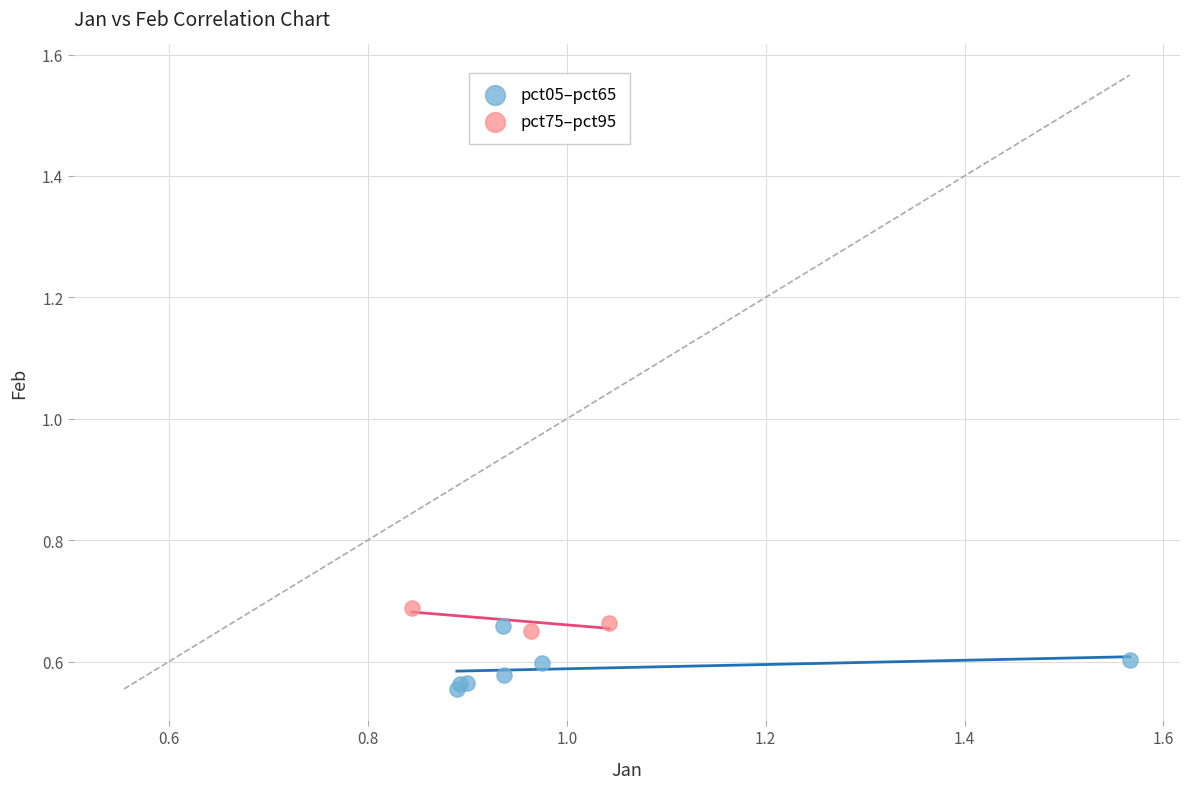

Which series contains the lowest Y value?

pct05–pct65